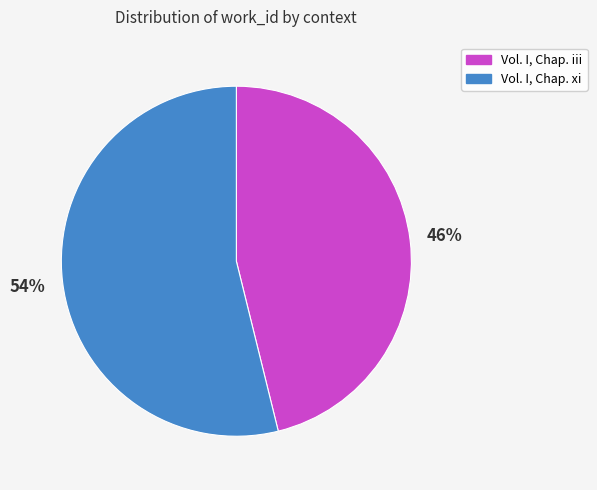

Is it true that Vol. I, Chap. iii is 41% of the pie?

False